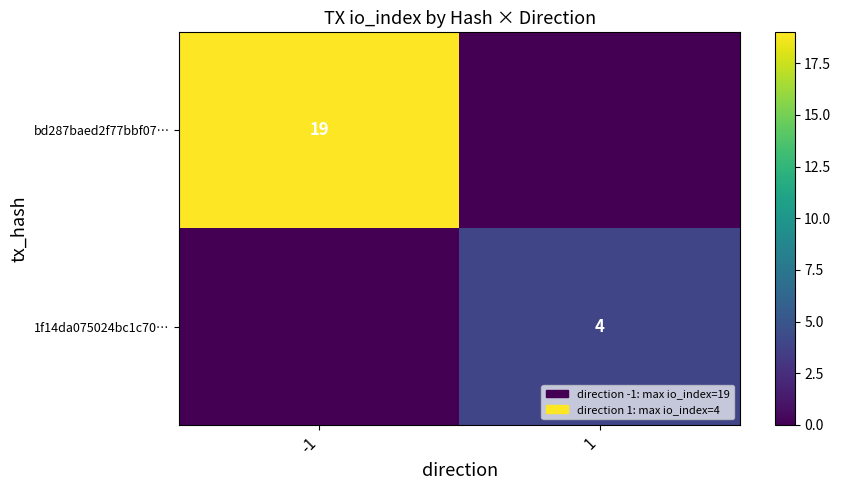

Is it true that bd287baed2f77bbf07… equals 26 at -1?

False